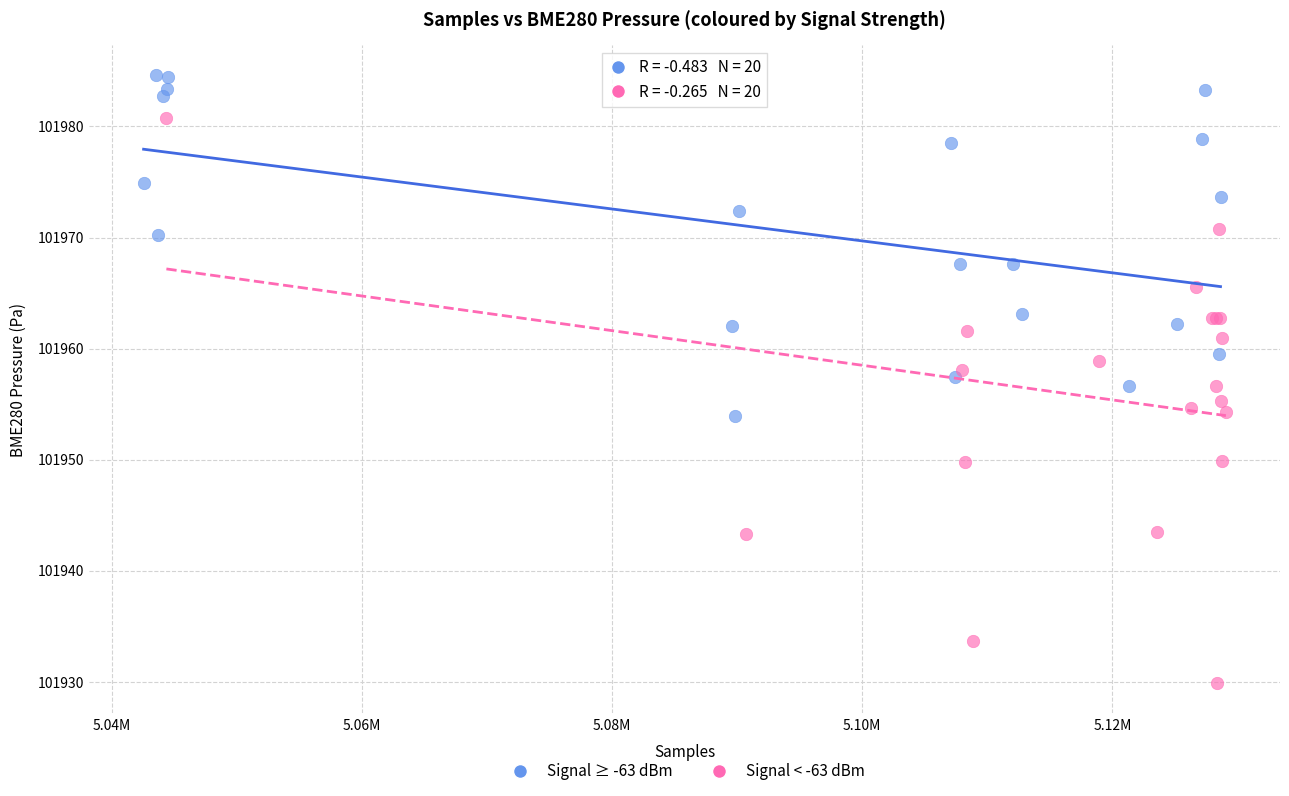

Which series reaches the maximum Y coordinate?

Signal ≥ -63 dBm